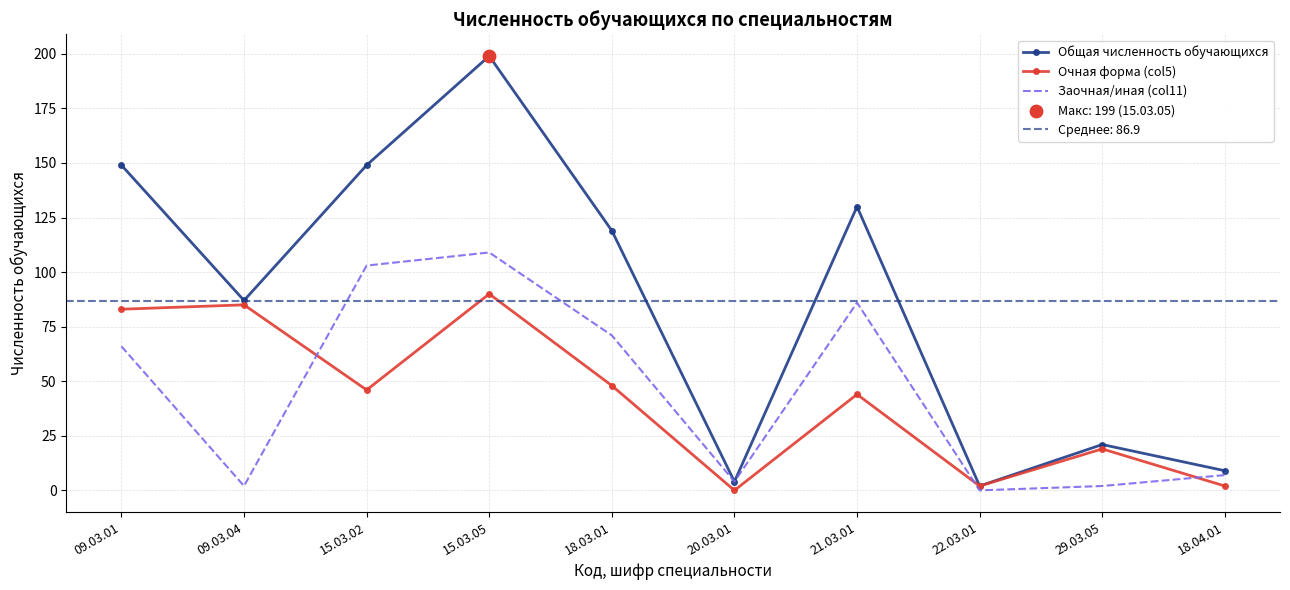

At which category is the sum across all series the highest?

15.03.05